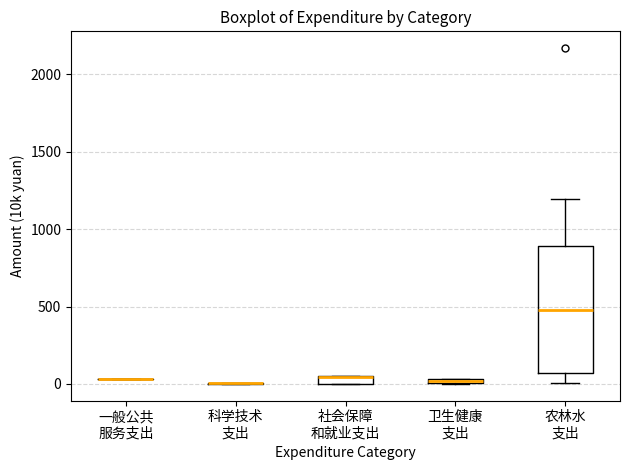

Where is the lower edge of the box for 卫生健康 支出 on the y-axis? The values are not printed on the chart, so give them approximately, as read against the axis.

0